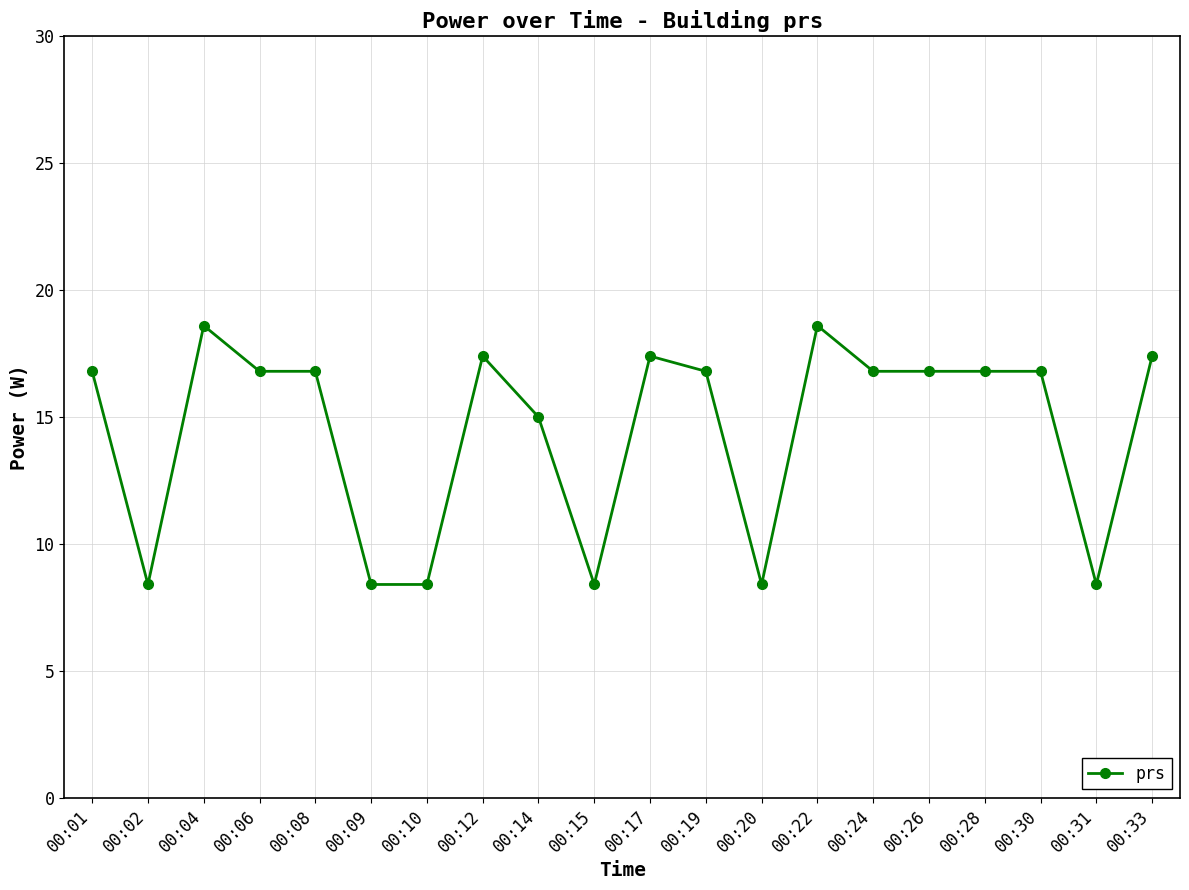

Is it true that the value at 00:20 is 14.7?

False